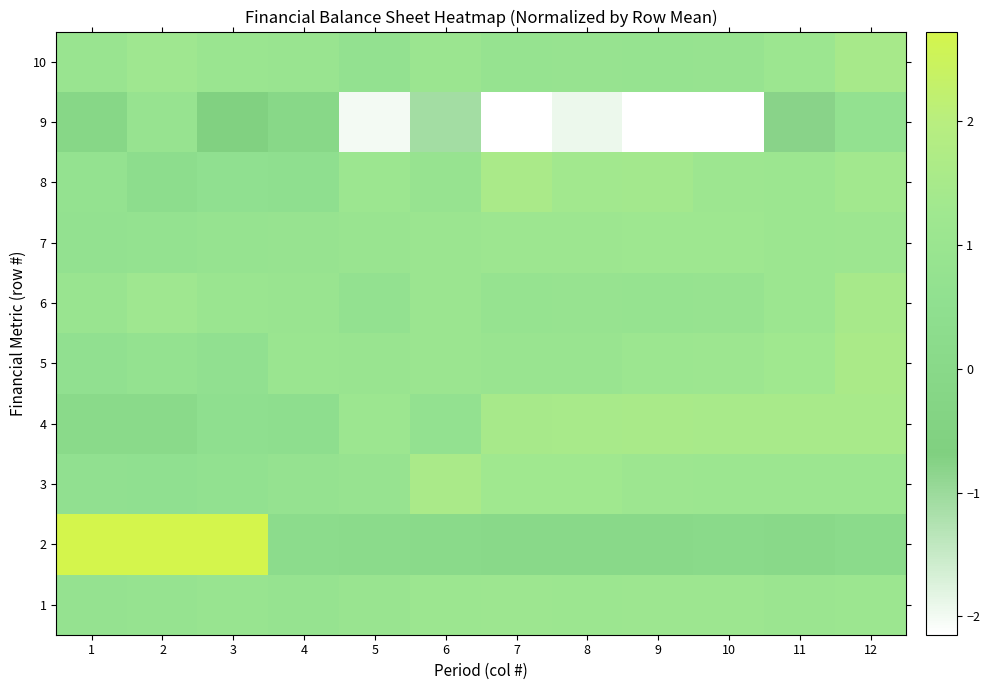

Rank the series at 3 from highest to lowest value.

2, 6, 10, 1, 7, 3, 5, 8, 4, 9